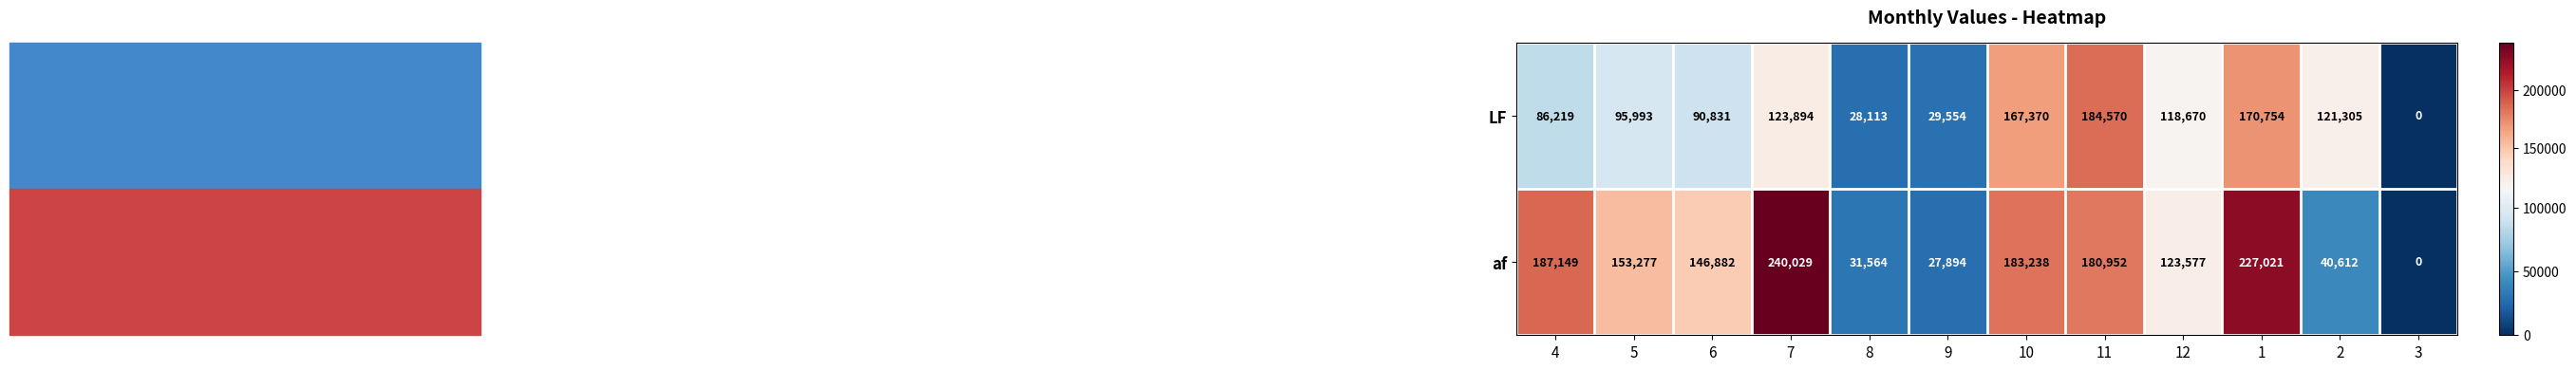

Count the number of data series in this chart.

2